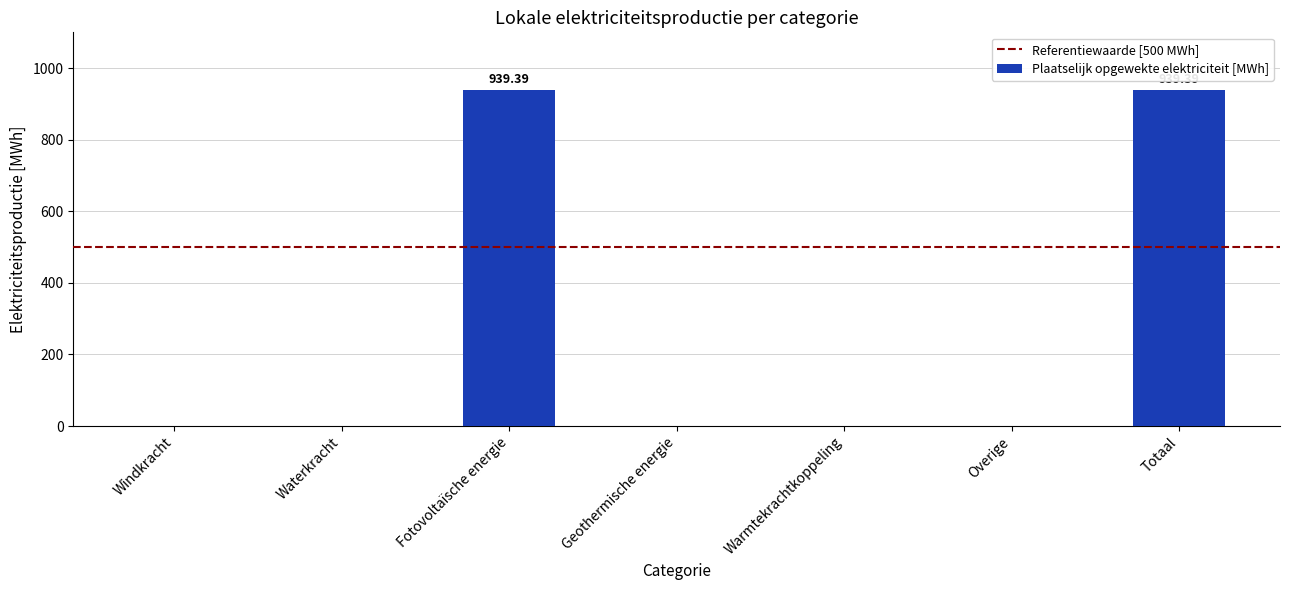

What is the sum of the values at Totaal and Fotovoltaïsche energie?

1878.8